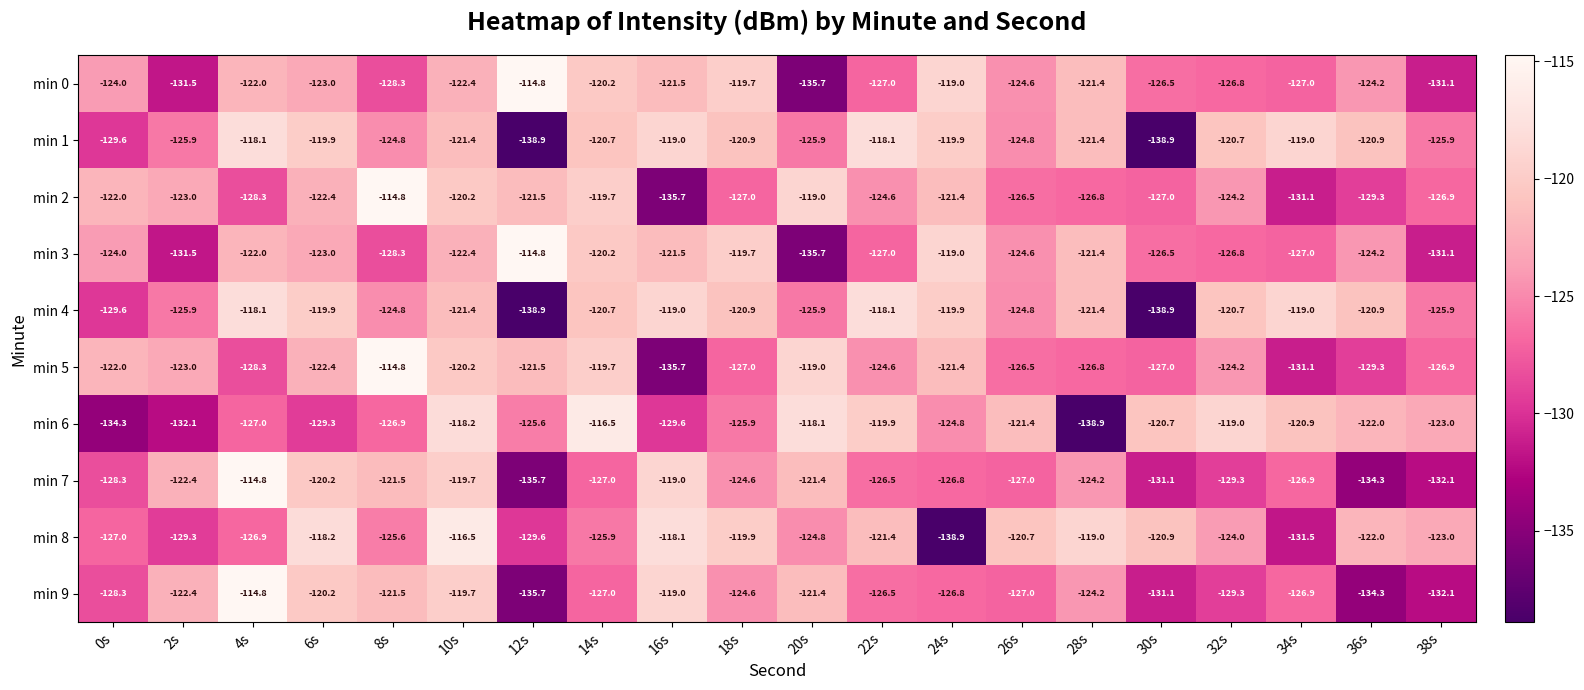

Where does the min 7 series first go above -126?

2s